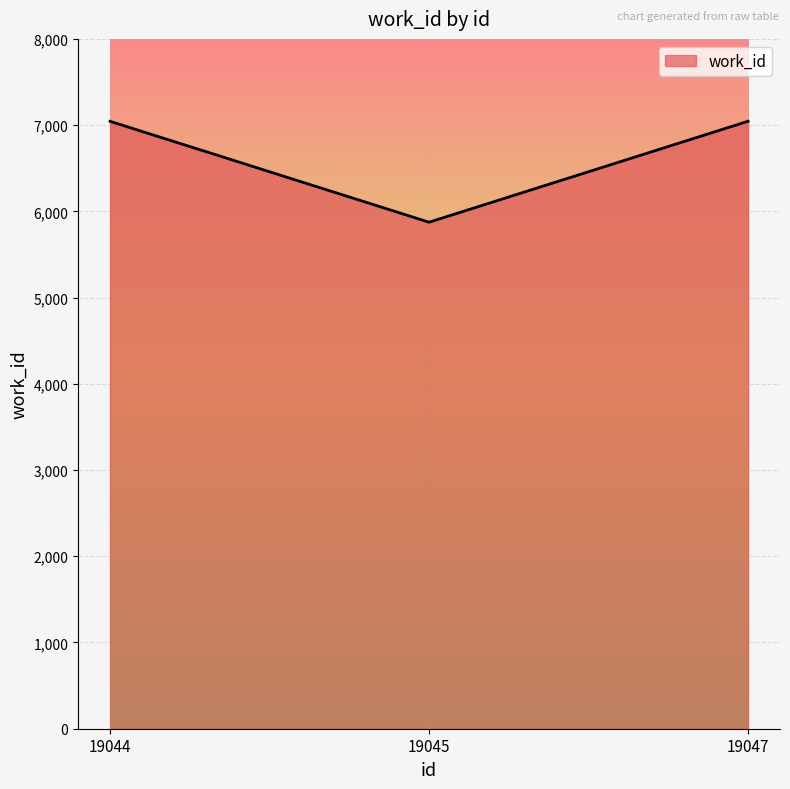

Which category has the lowest value across all series?

19045